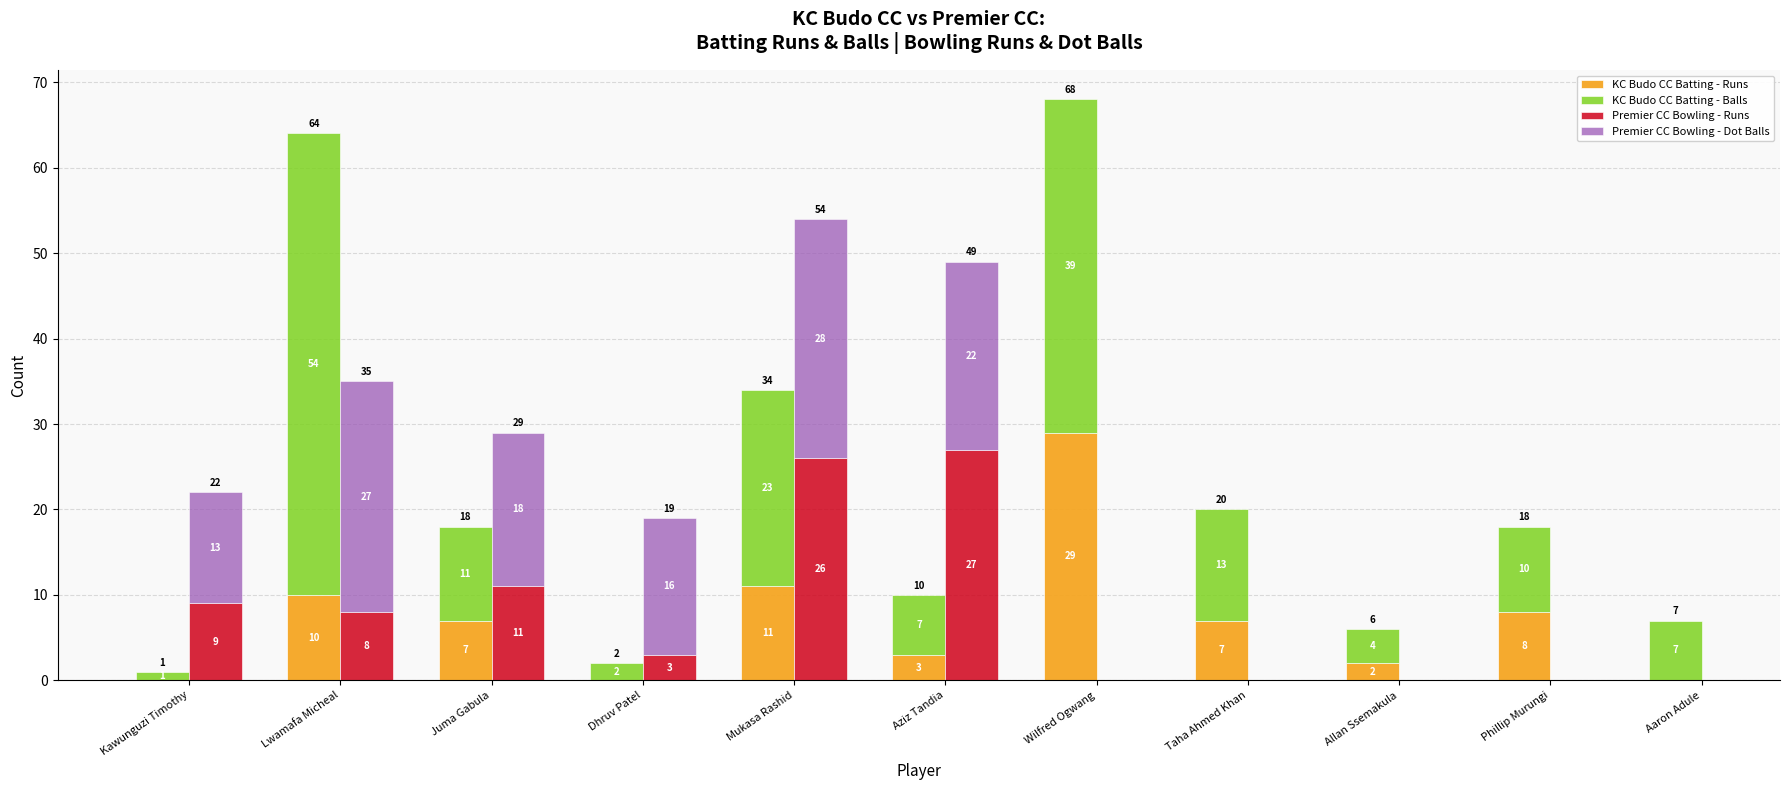

Rank the series at Phillip Murungi from highest to lowest value.

KC Budo CC Batting - Balls, KC Budo CC Batting - Runs